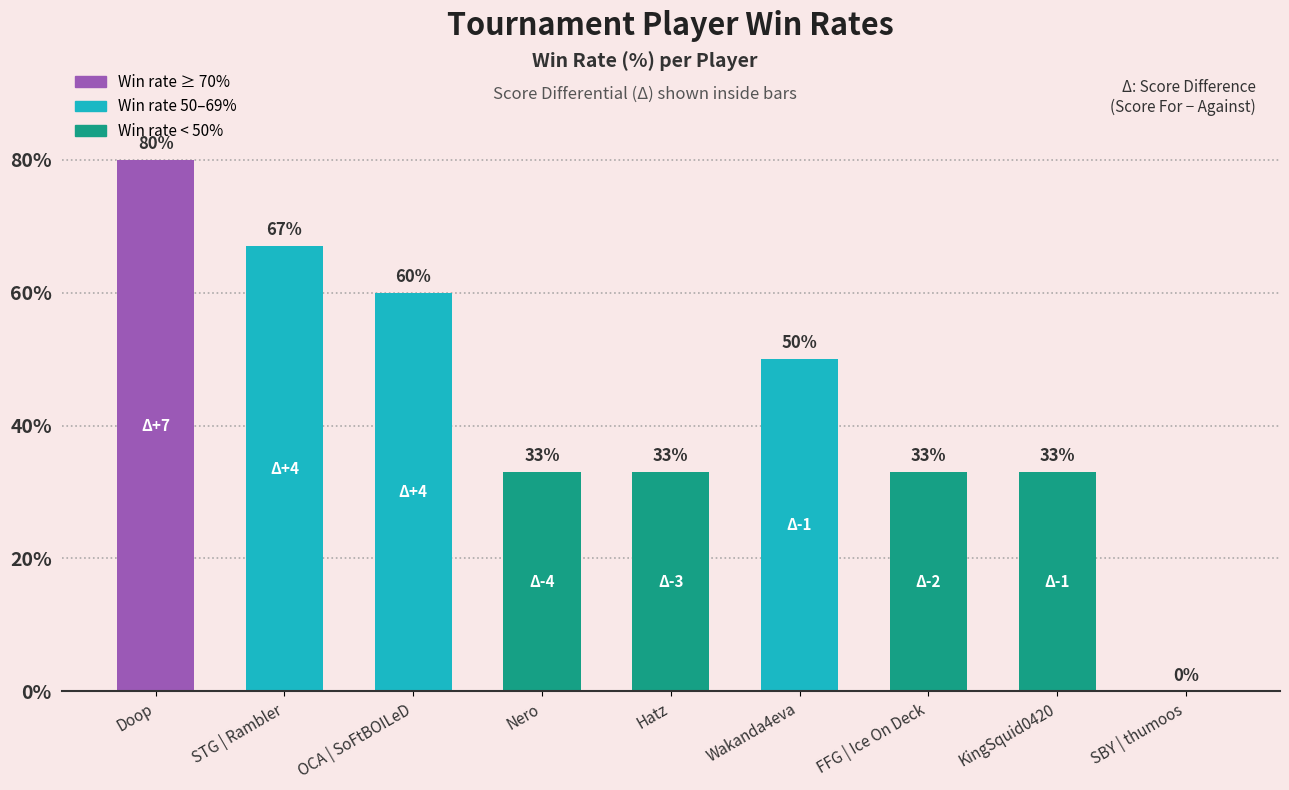

How many positive values are there?

8